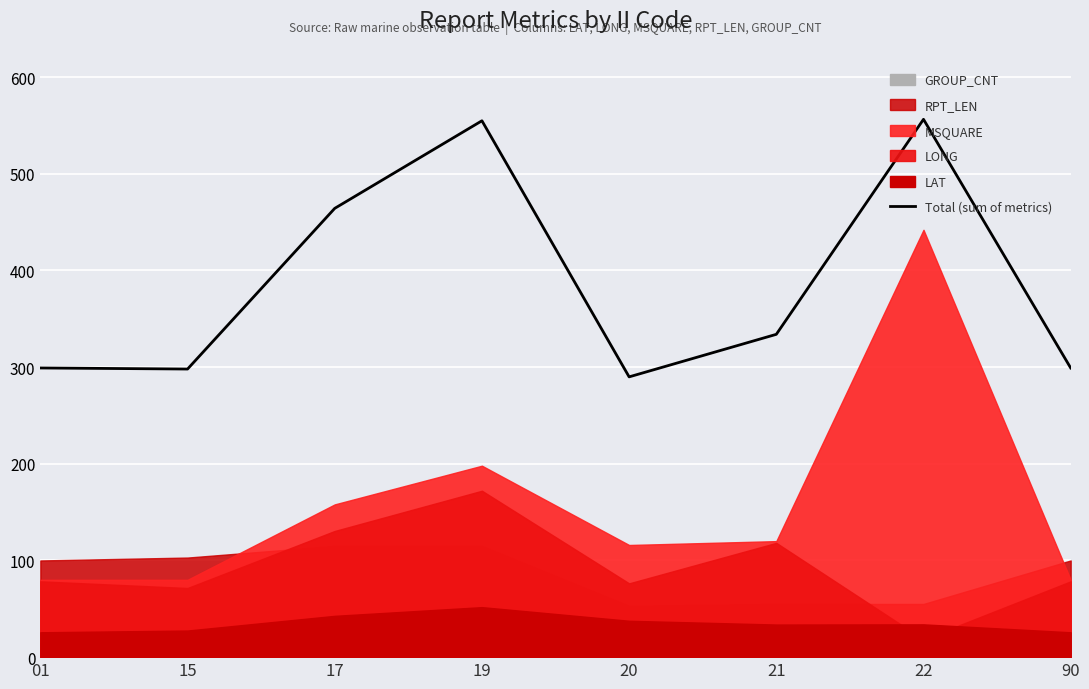

Approximately how many times larger is the value at 19 compared to 01?

1.9